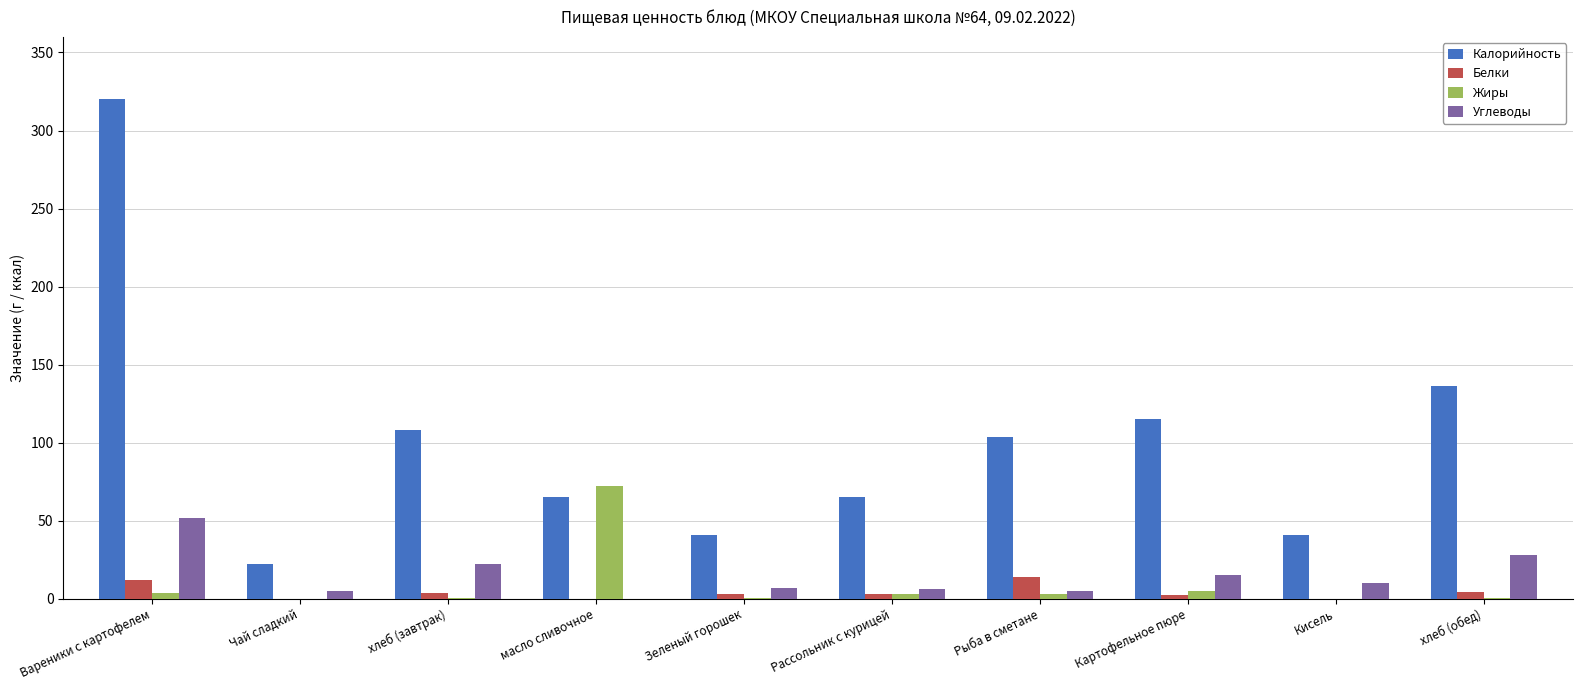

Which series has the widest spread of values?

Калорийность